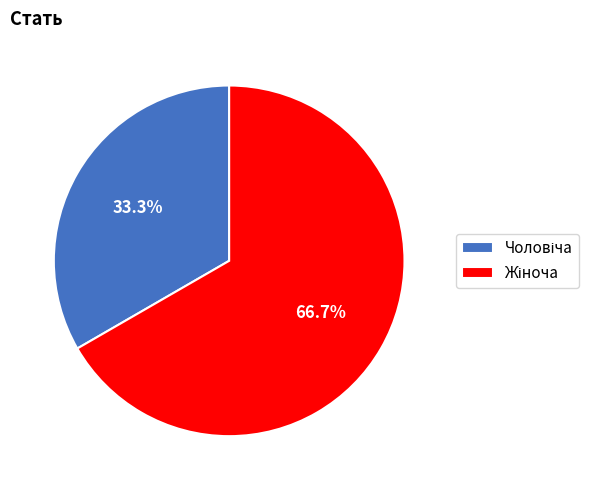

Is there any slice that represents more than half of the pie?

Yes